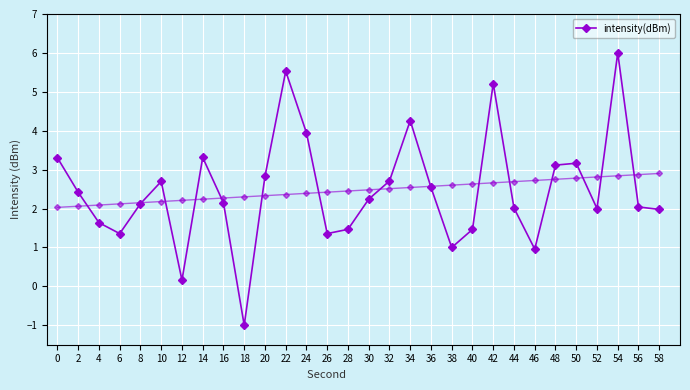

The value at 56 is 3.0. True or false?

False